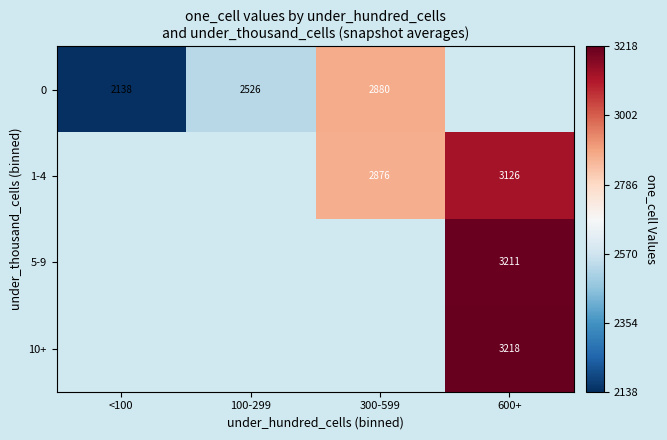

Is the value of 10+ at 600+ greater than the value of 0 at 100-299?

Yes